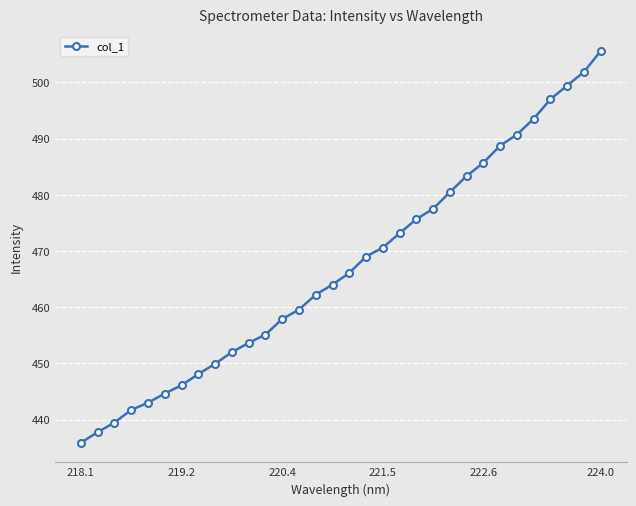

What is the sum of all values?

14950.0